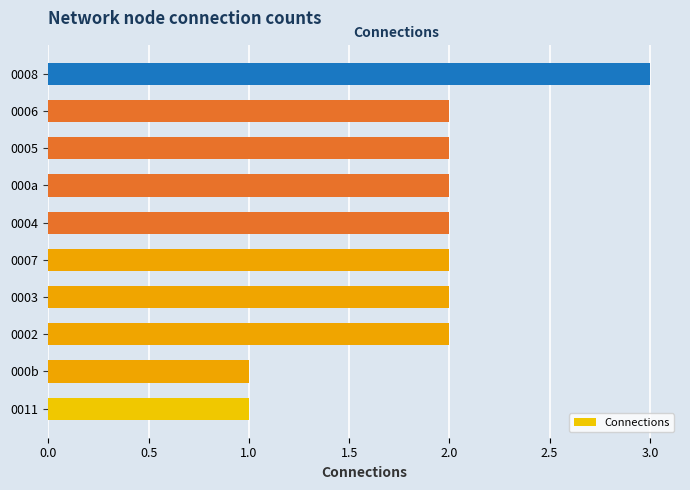

Count the number of categories in the chart.

10